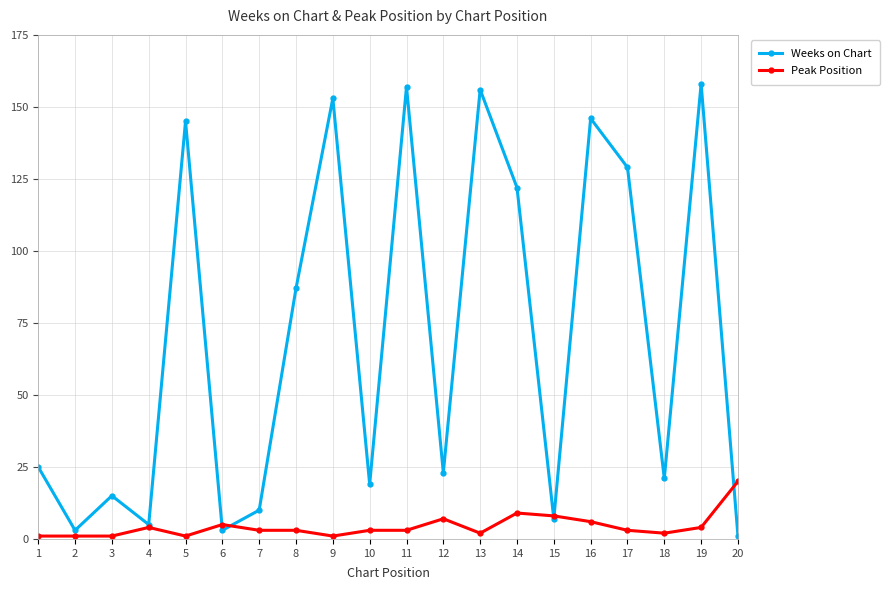

Which category has the highest value in the Peak Position series?

20